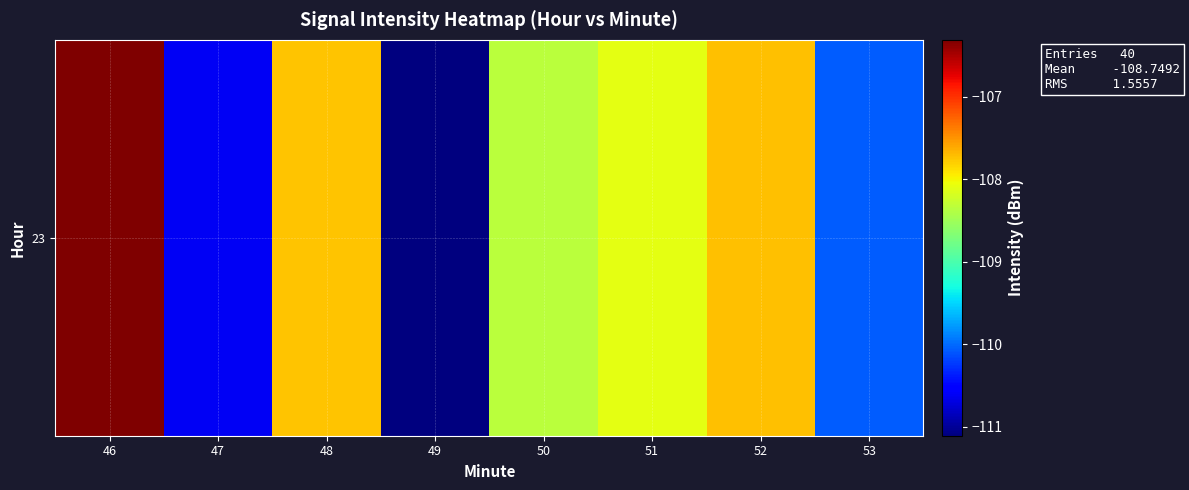

Between 50 and 53, which is larger?

50